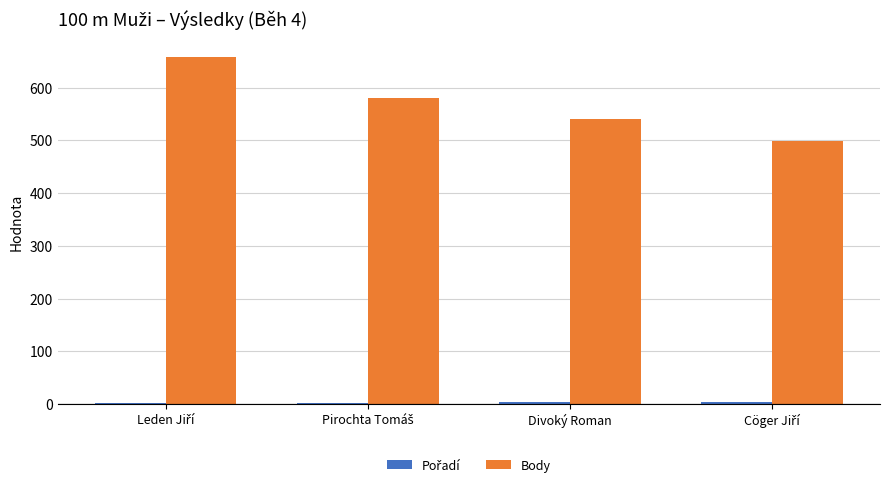

Are the bars horizontal?

No